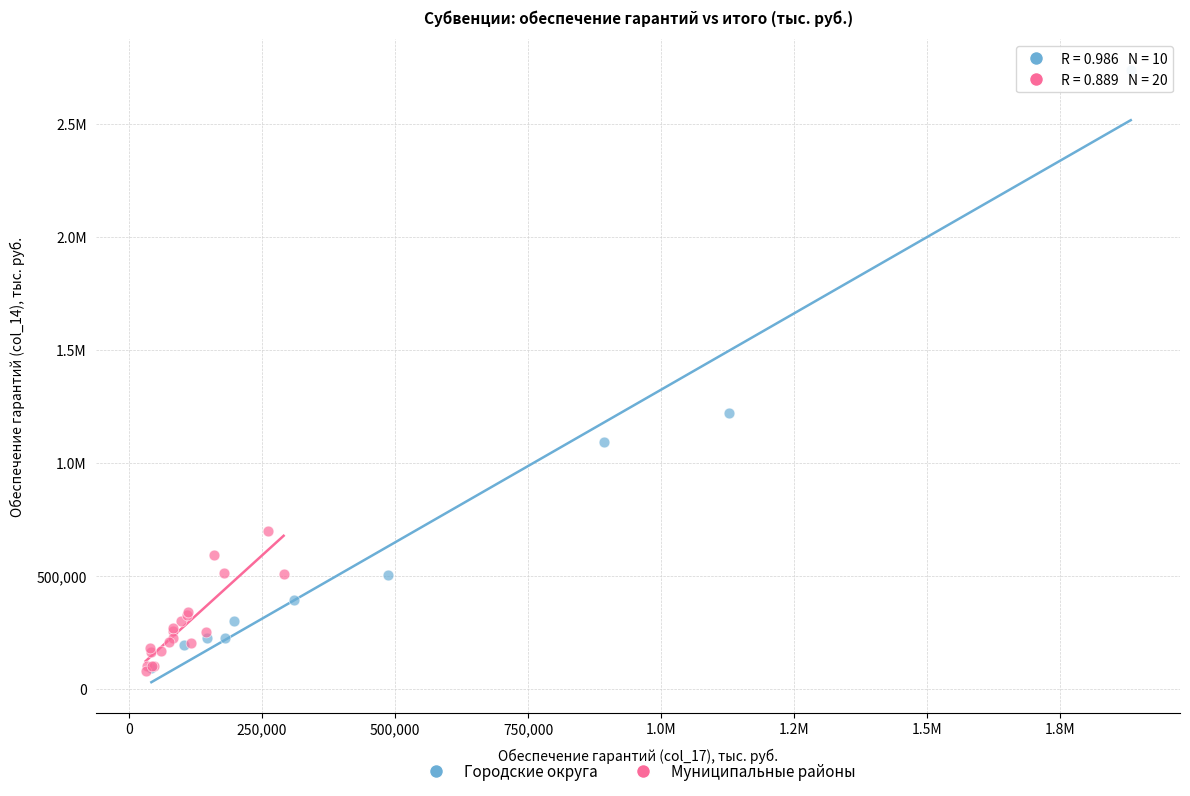

What are all the series names shown in the legend?

Городские округа, Муниципальные районы